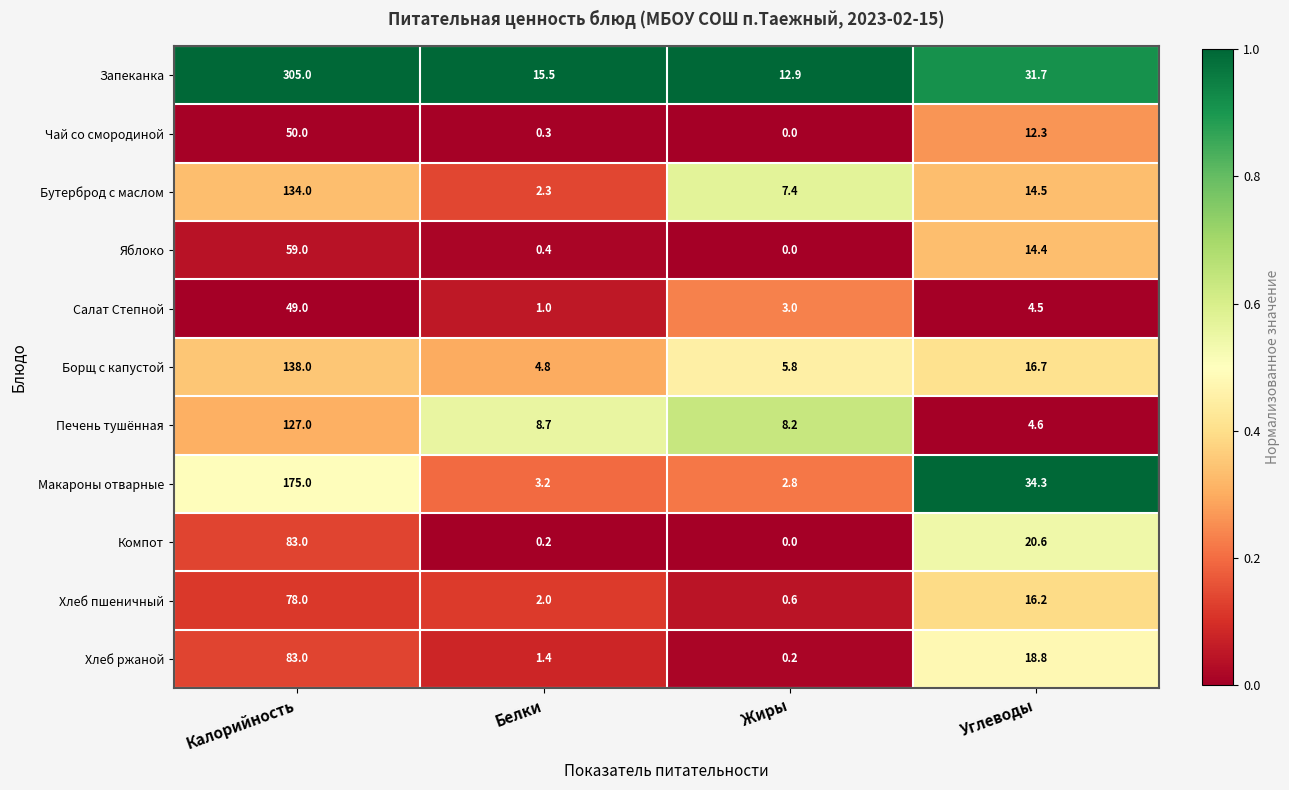

True or false: Запеканка has a value of 15.5 at Белки.

True